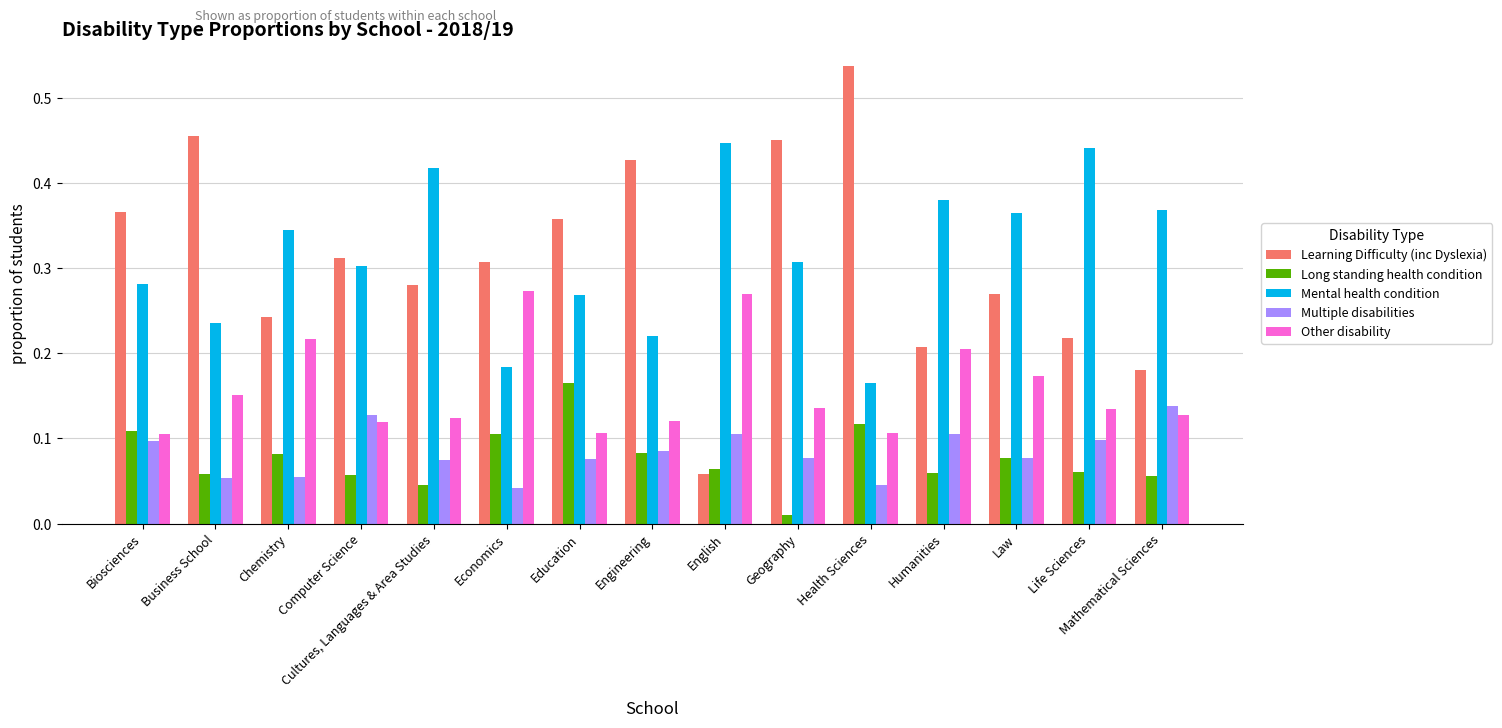

How many bars are there in each group?

5